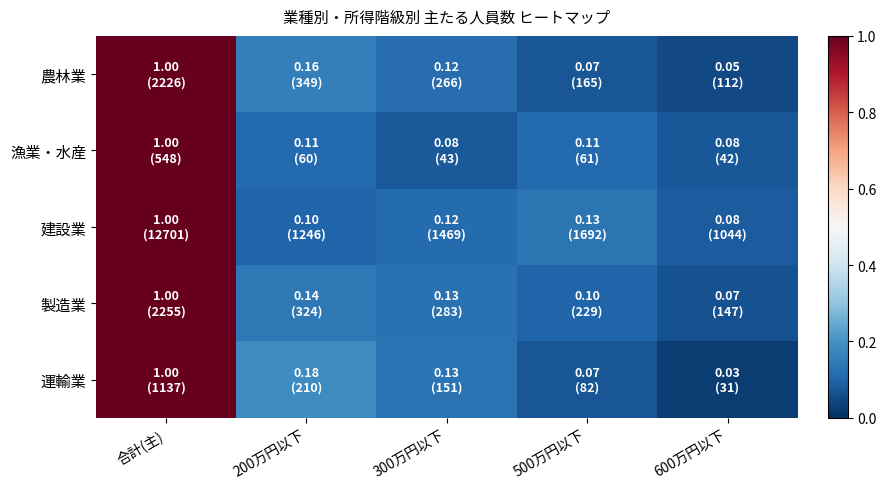

Reading right to left, transcribe all the data shown in this chart.

農林業: 600万円以下=0.1	500万円以下=0.1	300万円以下=0.1	200万円以下=0.2	合計(主)=1.0
漁業・水産: 600万円以下=0.1	500万円以下=0.1	300万円以下=0.1	200万円以下=0.1	合計(主)=1.0
建設業: 600万円以下=0.1	500万円以下=0.1	300万円以下=0.1	200万円以下=0.1	合計(主)=1.0
製造業: 600万円以下=0.1	500万円以下=0.1	300万円以下=0.1	200万円以下=0.1	合計(主)=1.0
運輸業: 600万円以下=0.0	500万円以下=0.1	300万円以下=0.1	200万円以下=0.2	合計(主)=1.0